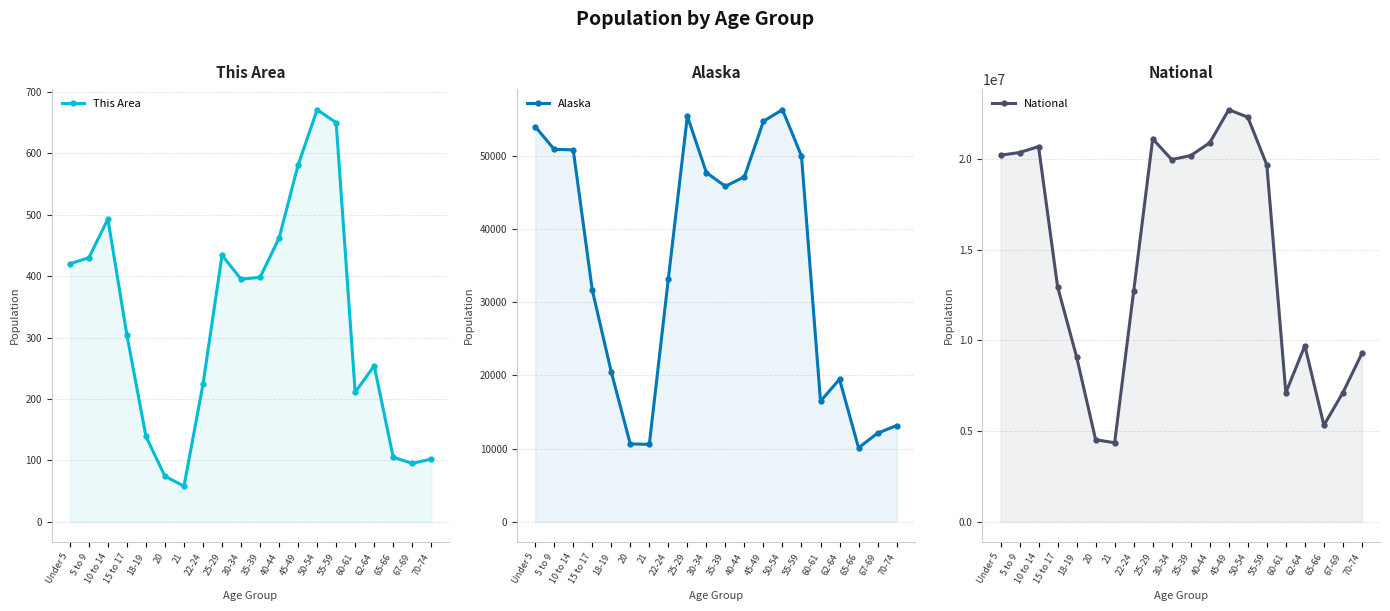

Where is This Area nearest to the value 364?

30-34